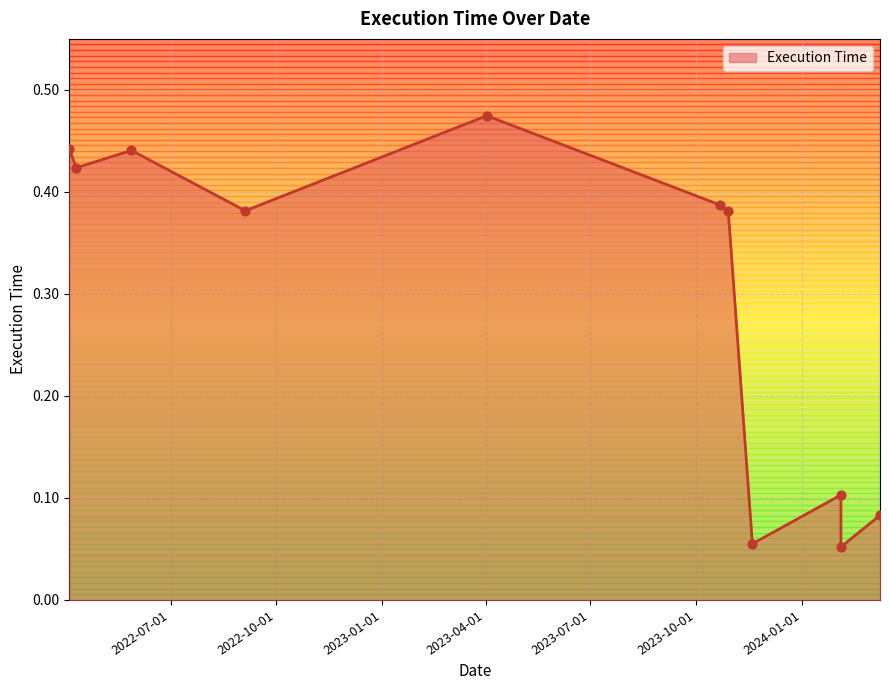

Between 2023-10-29 and 2024-03-09, which is larger?

2023-10-29